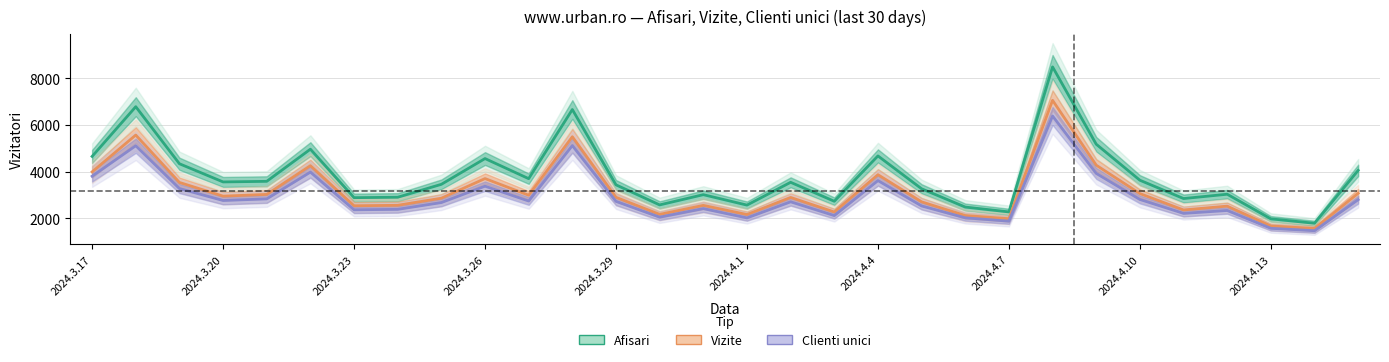

Which has a higher value, 27 or 25?

25